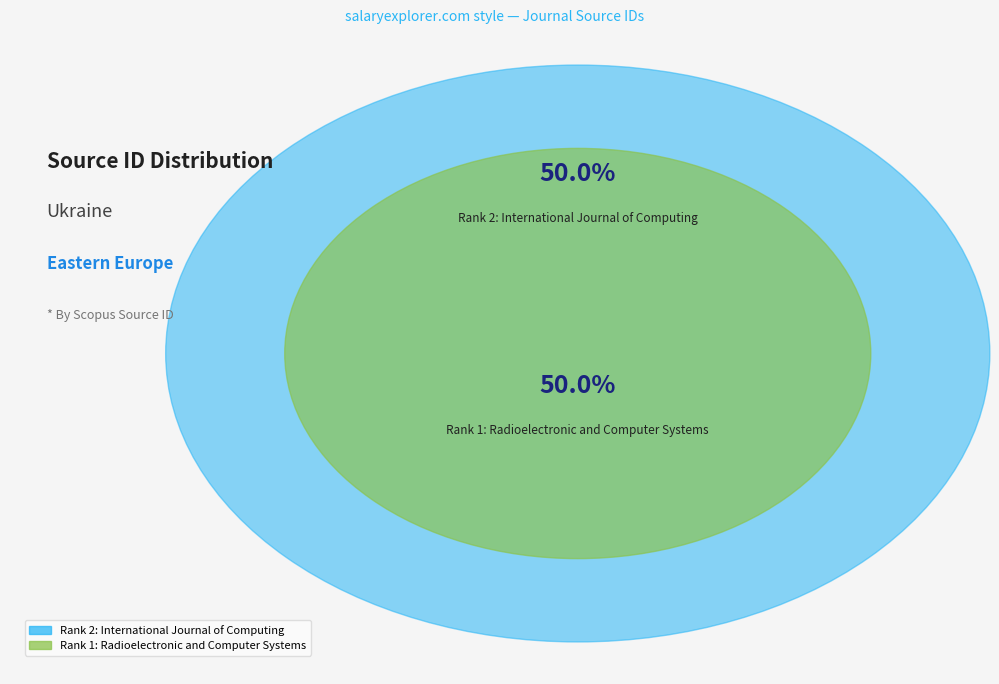

How many slices are in this pie chart?

2